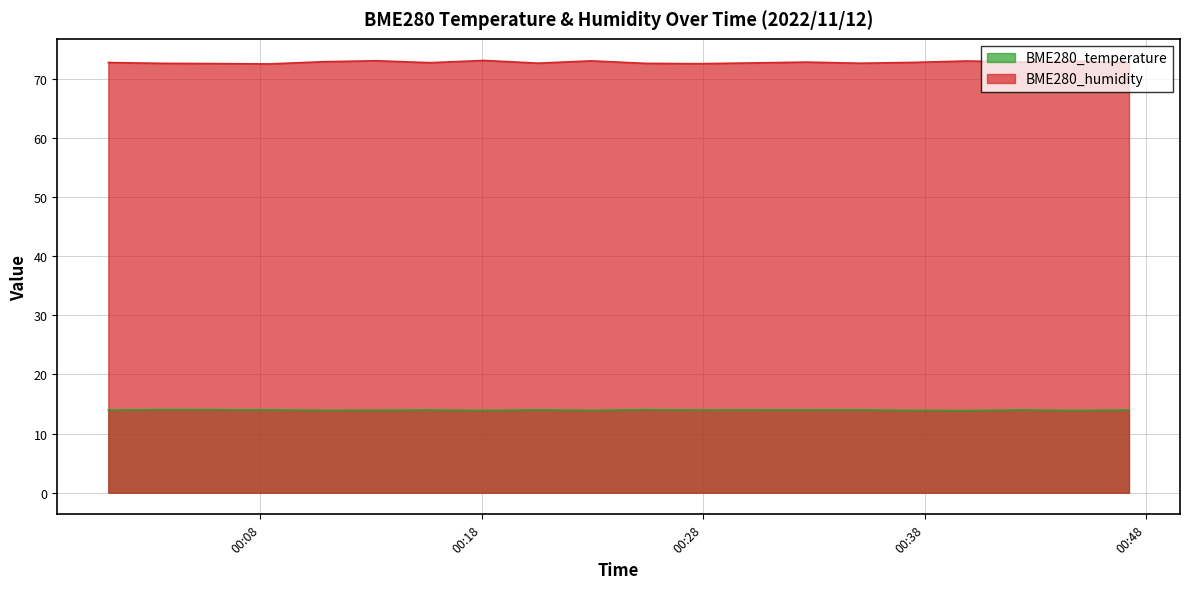

What is the sum of all BME280_humidity values?

1455.6